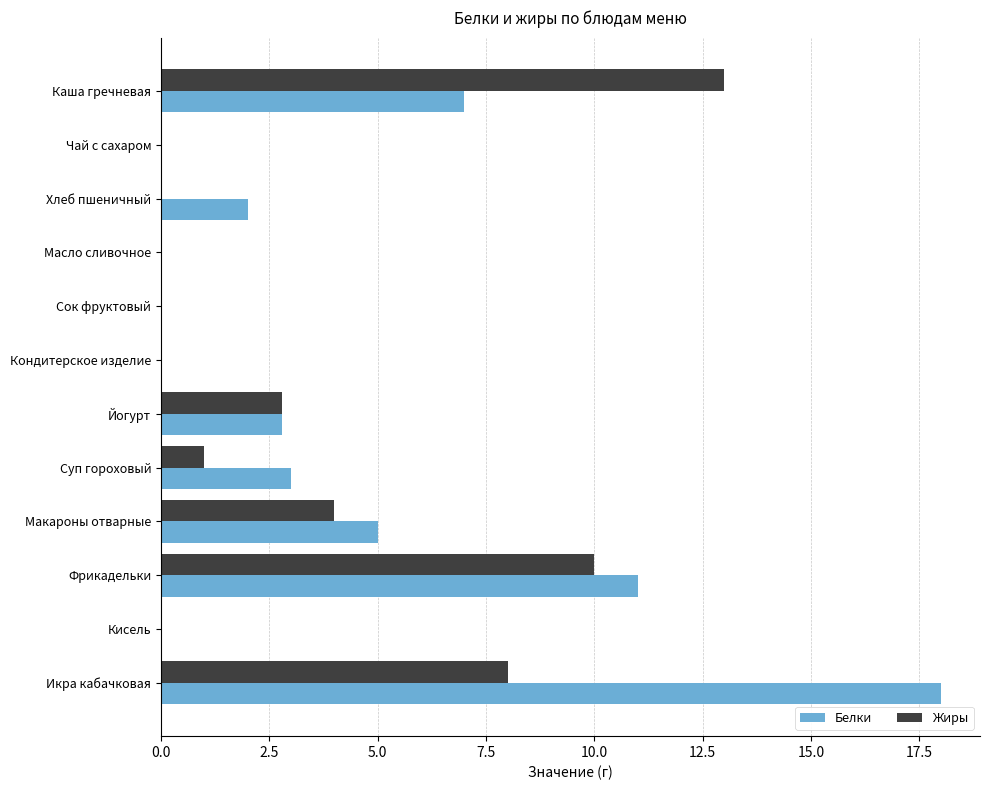

What is the approximate value of Жиры at Суп гороховый?

1.0